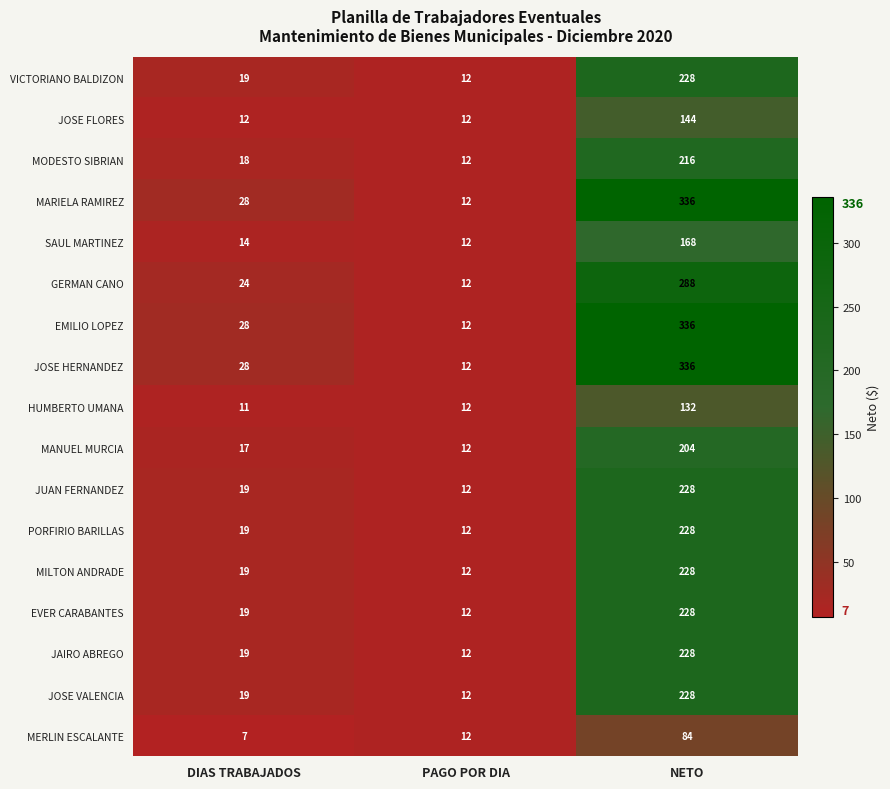

Is it true that EVER CARABANTES equals 67 at NETO?

False